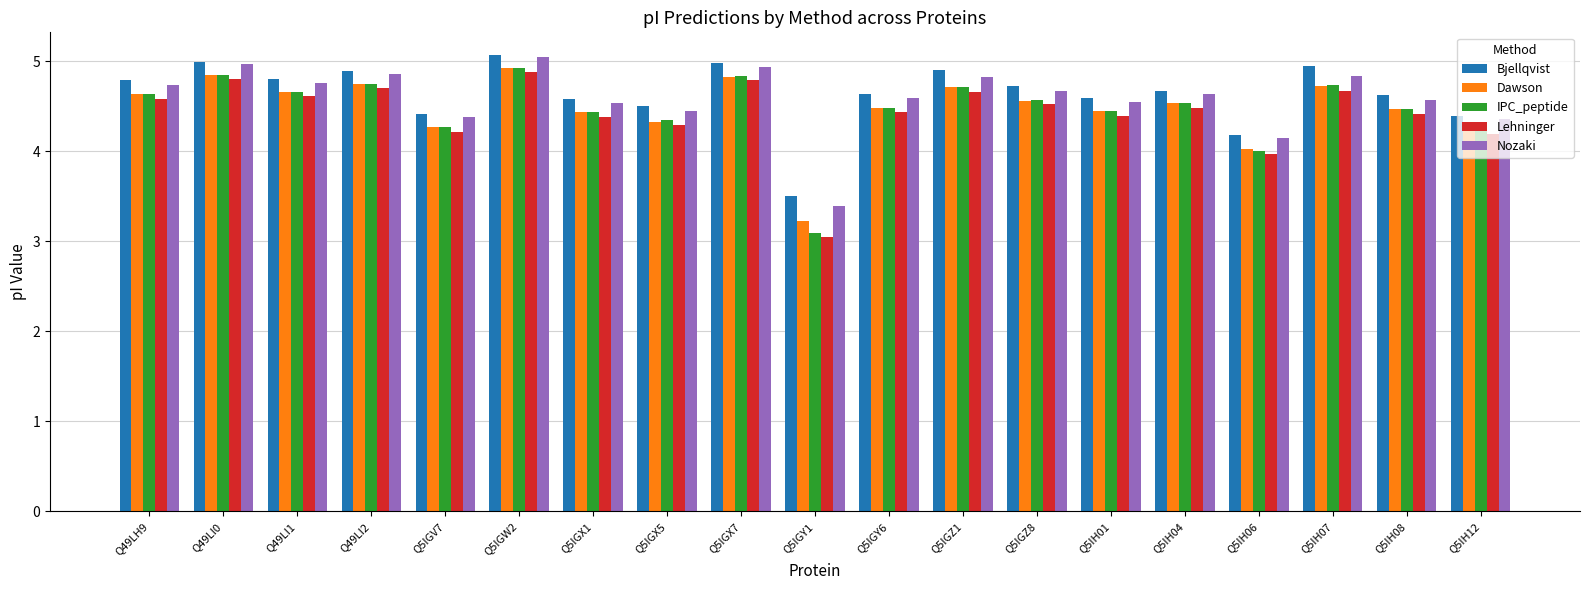

True or false: Lehninger has a value of 6.3 at Q5IH04.

False